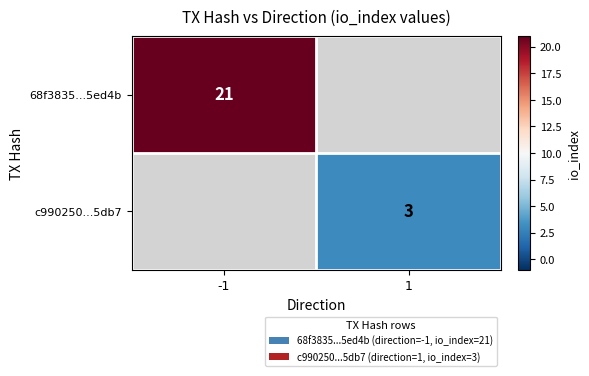

Count the number of categories in the chart.

2